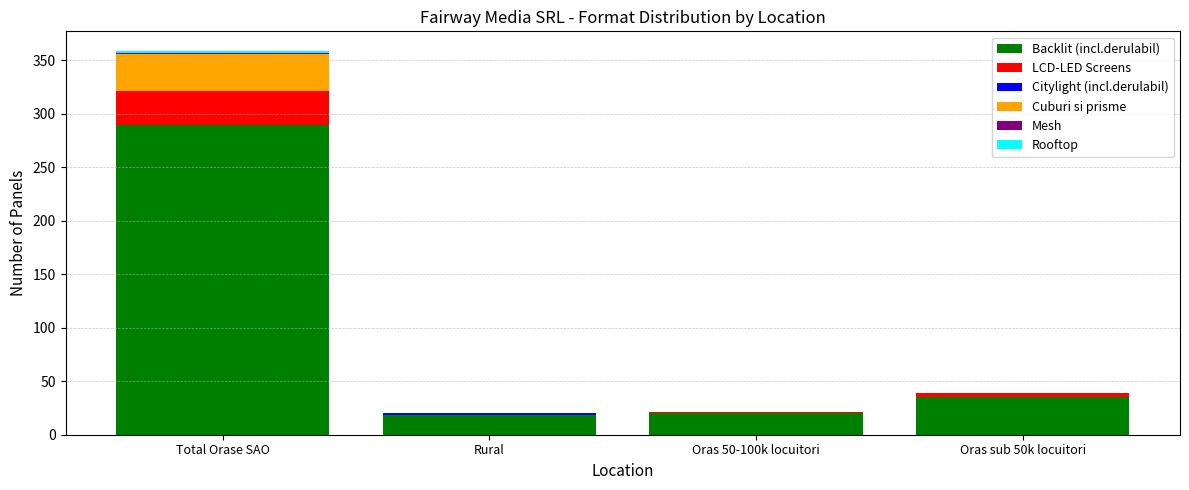

True or false: Backlit (incl.derulabil) has a value of 20 at Oras 50-100k locuitori.

True